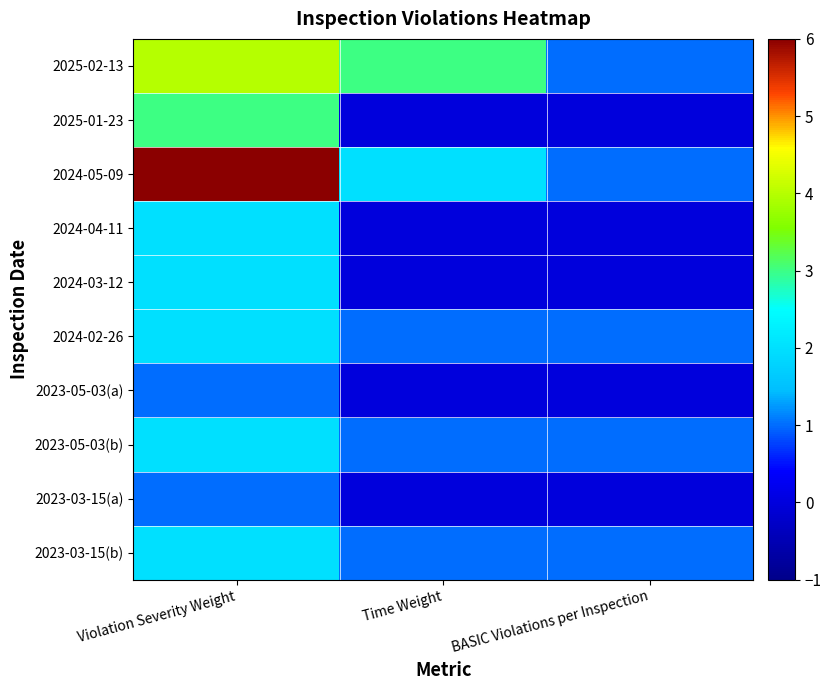

Which series has the largest range (max minus min)?

2024-05-09